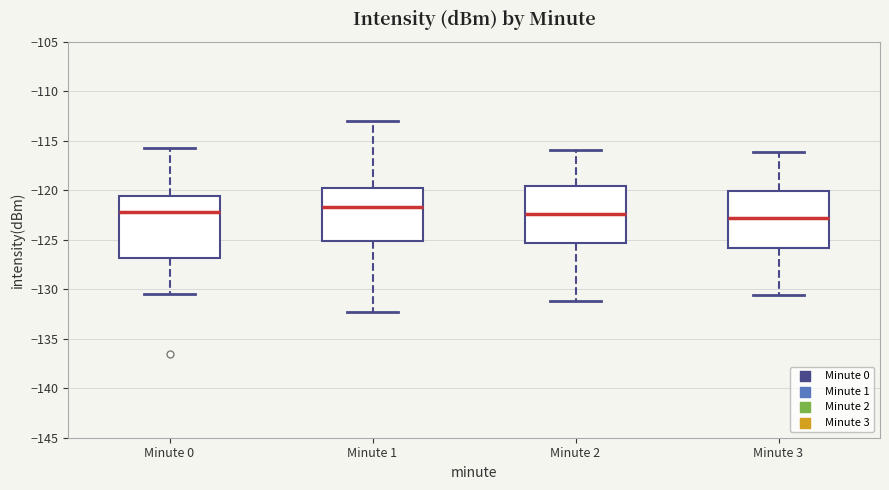

Reading left to right, transcribe this box plot: for each box, give where its median line is, the range the box spans, and where its two whiskers end, as read against the y-axis. The values are not printed on the chart, so give them approximately, as read against the axis.

Minute 0: median -122.0, box -127.0 to -120.5, whiskers -130.5 to -115.5
Minute 1: median -121.5, box -125.0 to -120.0, whiskers -132.5 to -113.0
Minute 2: median -122.5, box -125.5 to -119.5, whiskers -131.0 to -116.0
Minute 3: median -122.5, box -126.0 to -120.0, whiskers -130.5 to -116.0